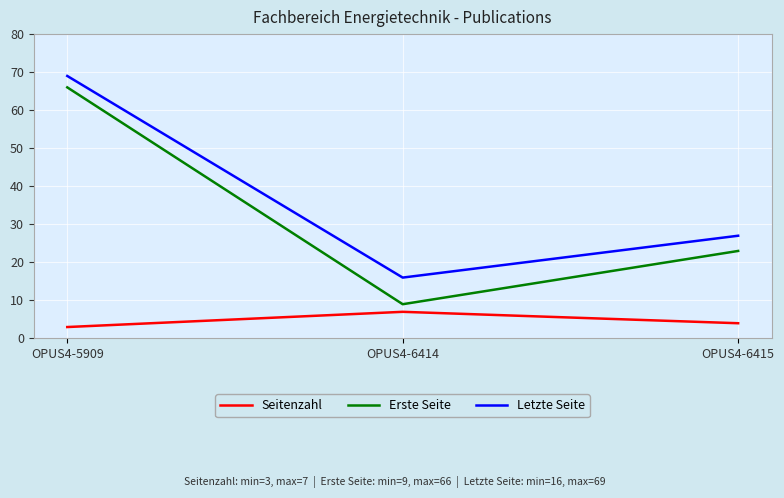

Which series has the largest total across all categories?

Letzte Seite